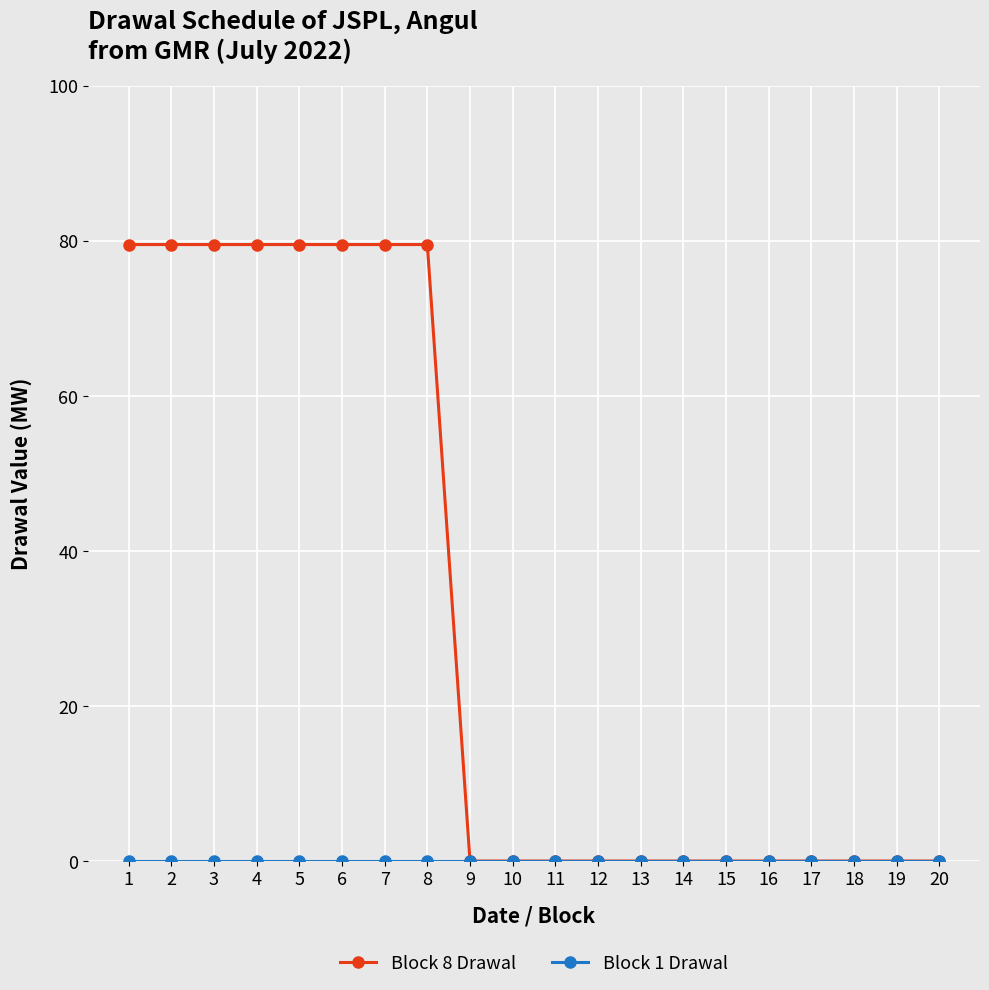

At how many categories does at least one series exceed 13?

8